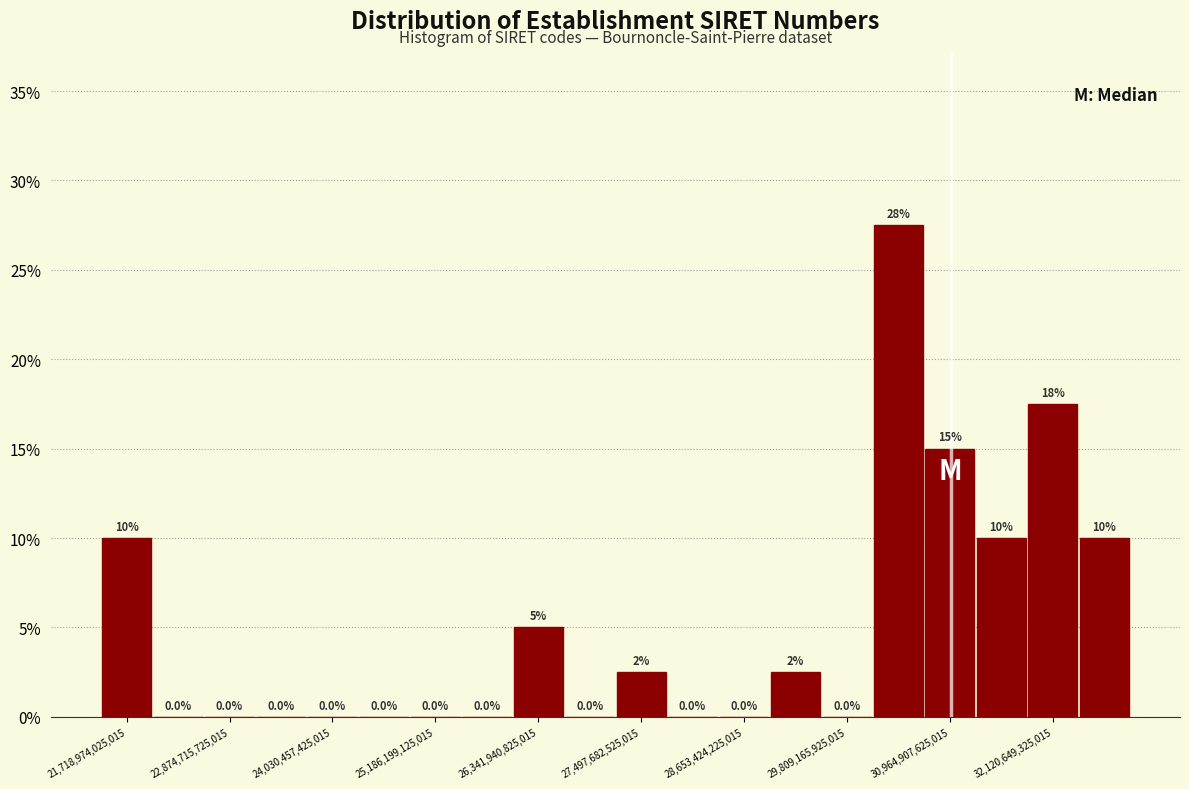

Around what value on the x-axis is the tallest bar? Give the approximate position of its centre, as read against the axis.

30400000000000